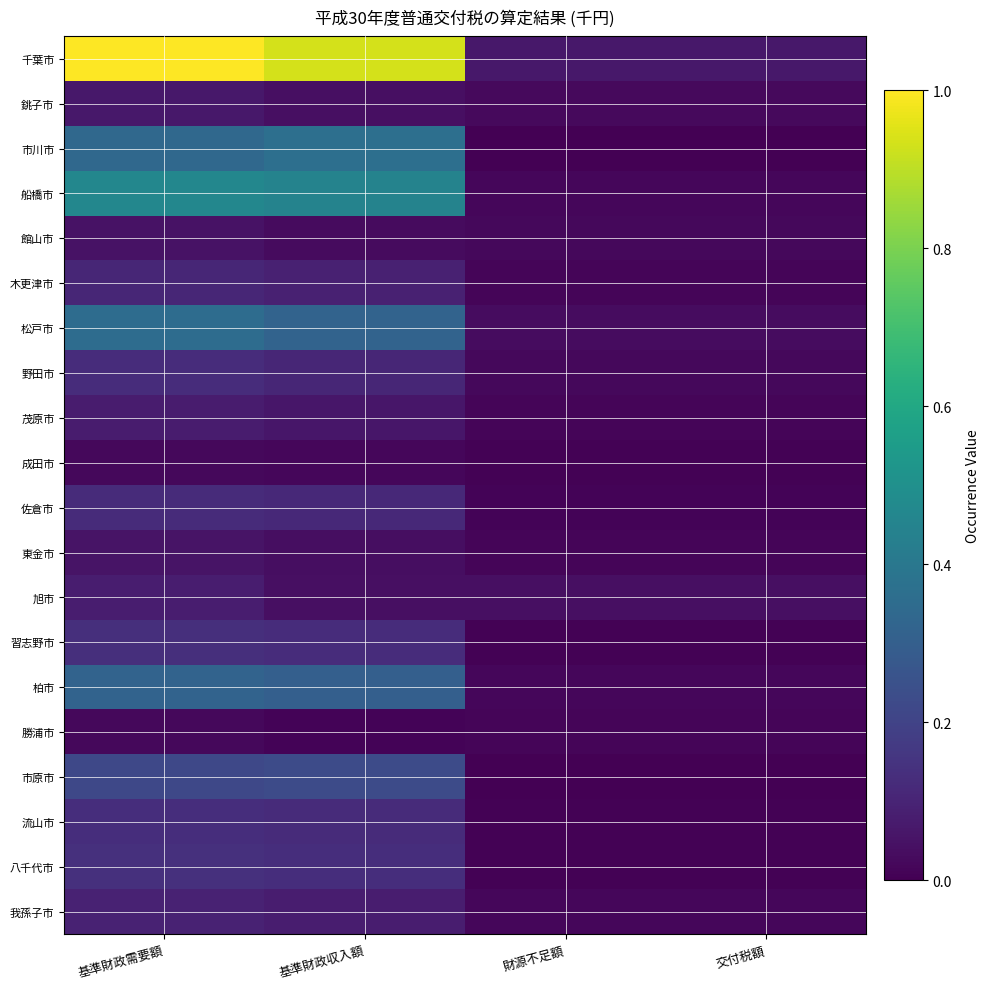

Reading right to left, list all the values displayed in this chart.

千葉市: 交付税額=0.1	財源不足額=0.1	基準財政収入額=0.9	基準財政需要額=1.0
銚子市: 交付税額=0.0	財源不足額=0.0	基準財政収入額=0.0	基準財政需要額=0.1
市川市: 交付税額=0.0	財源不足額=0.0	基準財政収入額=0.4	基準財政需要額=0.3
船橋市: 交付税額=0.0	財源不足額=0.0	基準財政収入額=0.4	基準財政需要額=0.5
館山市: 交付税額=0.0	財源不足額=0.0	基準財政収入額=0.0	基準財政需要額=0.0
木更津市: 交付税額=0.0	財源不足額=0.0	基準財政収入額=0.1	基準財政需要額=0.1
松戸市: 交付税額=0.0	財源不足額=0.0	基準財政収入額=0.3	基準財政需要額=0.4
野田市: 交付税額=0.0	財源不足額=0.0	基準財政収入額=0.1	基準財政需要額=0.1
茂原市: 交付税額=0.0	財源不足額=0.0	基準財政収入額=0.1	基準財政需要額=0.1
成田市: 交付税額=0.0	財源不足額=0.0	基準財政収入額=0.0	基準財政需要額=0.0
佐倉市: 交付税額=0.0	財源不足額=0.0	基準財政収入額=0.1	基準財政需要額=0.1
東金市: 交付税額=0.0	財源不足額=0.0	基準財政収入額=0.0	基準財政需要額=0.1
旭市: 交付税額=0.0	財源不足額=0.0	基準財政収入額=0.0	基準財政需要額=0.1
習志野市: 交付税額=0.0	財源不足額=0.0	基準財政収入額=0.1	基準財政需要額=0.1
柏市: 交付税額=0.0	財源不足額=0.0	基準財政収入額=0.3	基準財政需要額=0.3
勝浦市: 交付税額=0.0	財源不足額=0.0	基準財政収入額=0.0	基準財政需要額=0.0
市原市: 交付税額=0.0	財源不足額=0.0	基準財政収入額=0.2	基準財政需要額=0.2
流山市: 交付税額=0.0	財源不足額=0.0	基準財政収入額=0.1	基準財政需要額=0.1
八千代市: 交付税額=0.0	財源不足額=0.0	基準財政収入額=0.1	基準財政需要額=0.1
我孫子市: 交付税額=0.0	財源不足額=0.0	基準財政収入額=0.1	基準財政需要額=0.1